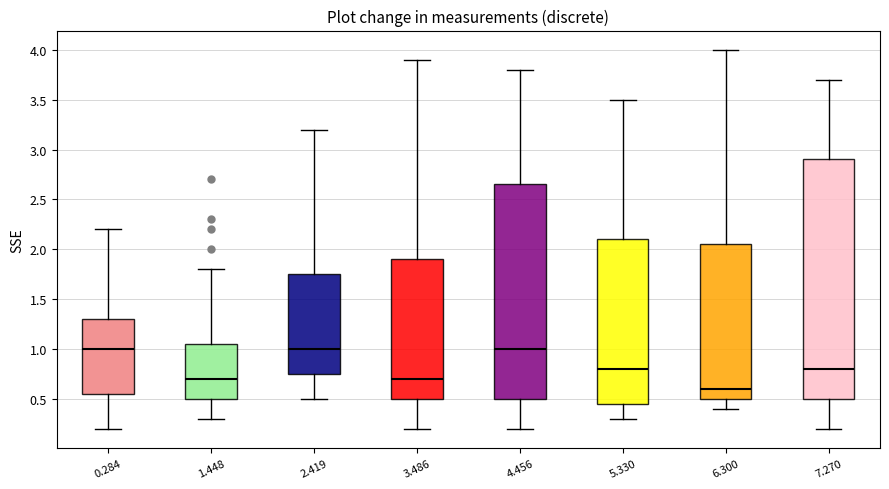

Where does the upper whisker of the box at x = 6.300 end on the y-axis? The values are not printed on the chart, so give them approximately, as read against the axis.

4.00